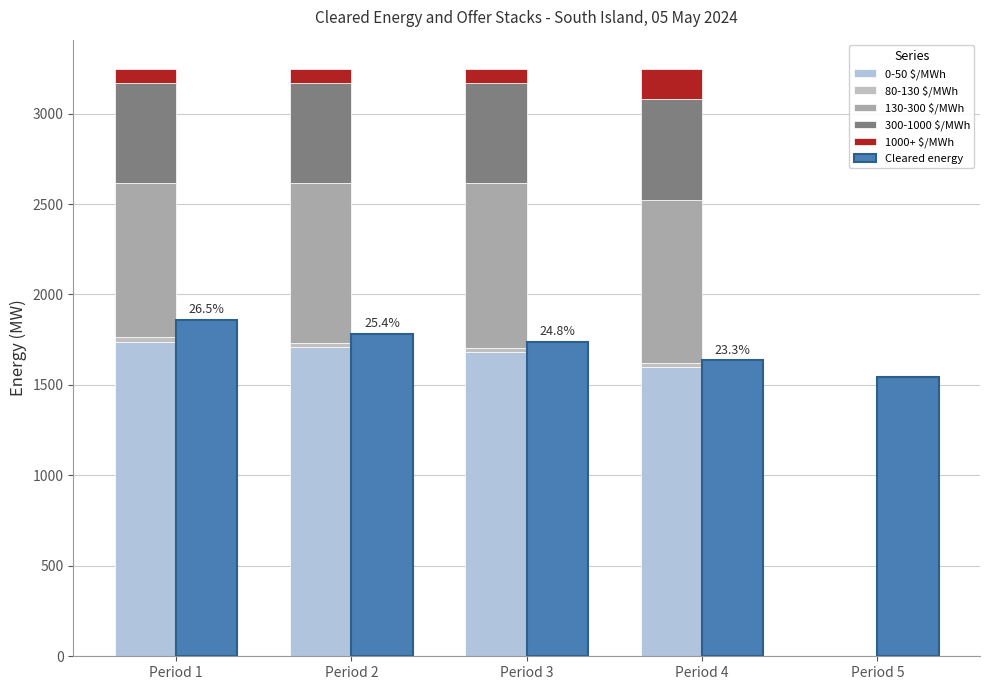

True or false: 1000+ $/MWh has a value of 95.7 at Period 4.

False